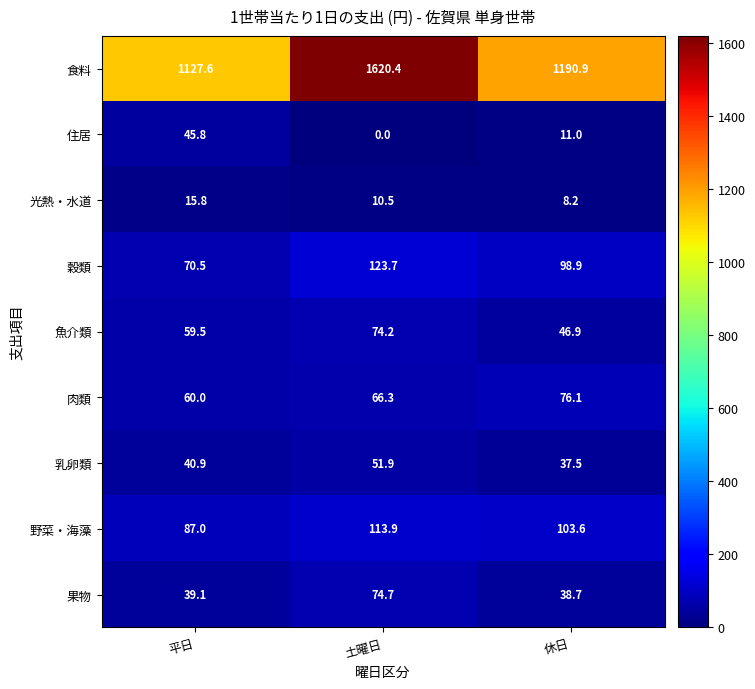

List the series in order of their peak value, lowest first.

光熱・水道, 住居, 乳卵類, 魚介類, 果物, 肉類, 野菜・海藻, 穀類, 食料